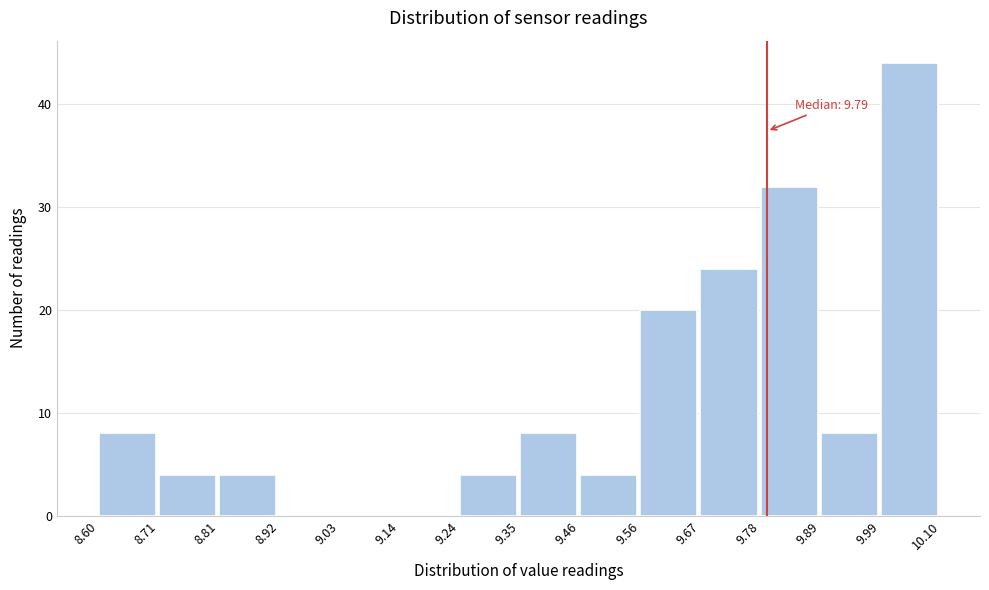

Which range on the x-axis has the tallest bar?

9.99 to 10.10